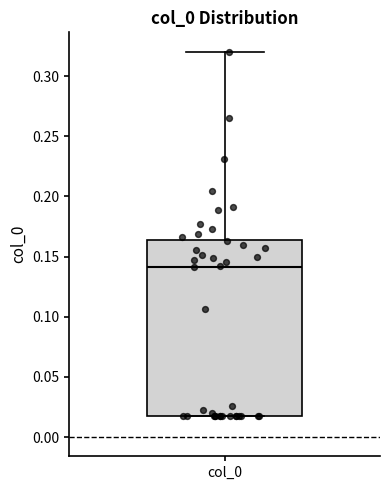

Where is the upper edge of the box for col_0 on the y-axis? The values are not printed on the chart, so give them approximately, as read against the axis.

0.165